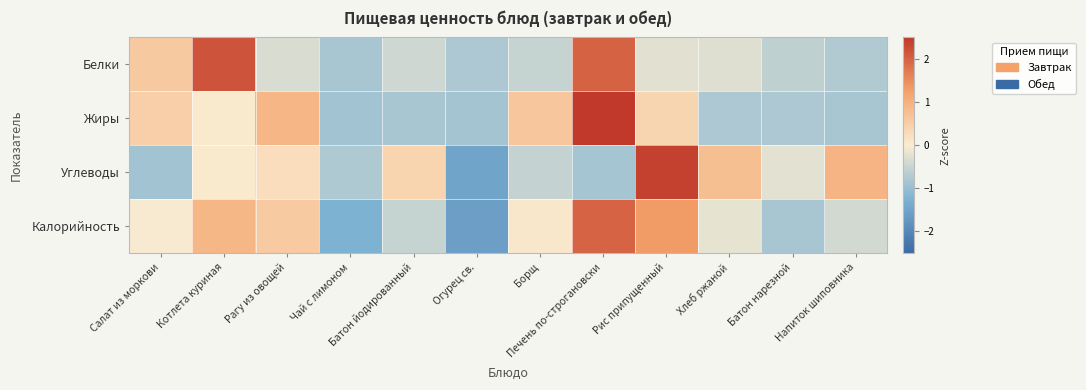

Reading left to right, transcribe all the data shown in this chart.

Белки: Салат из моркови=0.6	Котлета куриная=2.2	Рагу из овощей=-0.3	Чай с лимоном=-0.8	Батон йодированный=-0.4	Огурец св.=-0.8	Борщ=-0.5	Печень по-строгановски=2.0	Рис припущенный=-0.2	Хлеб ржаной=-0.3	Батон нарезной=-0.6	Напиток шиповника=-0.7
Жиры: Салат из моркови=0.5	Котлета куриная=0.0	Рагу из овощей=0.9	Чай с лимоном=-0.9	Батон йодированный=-0.8	Огурец св.=-0.9	Борщ=0.6	Печень по-строгановски=2.5	Рис припущенный=0.4	Хлеб ржаной=-0.8	Батон нарезной=-0.8	Напиток шиповника=-0.8
Углеводы: Салат из моркови=-0.9	Котлета куриная=0.0	Рагу из овощей=0.3	Чай с лимоном=-0.8	Батон йодированный=0.4	Огурец св.=-1.5	Борщ=-0.5	Печень по-строгановски=-0.9	Рис припущенный=2.4	Хлеб ржаной=0.8	Батон нарезной=-0.2	Напиток шиповника=0.9
Калорийность: Салат из моркови=-0.0	Котлета куриная=0.9	Рагу из овощей=0.6	Чай с лимоном=-1.3	Батон йодированный=-0.5	Огурец св.=-1.6	Борщ=0.1	Печень по-строгановски=2.0	Рис припущенный=1.3	Хлеб ржаной=-0.2	Батон нарезной=-0.8	Напиток шиповника=-0.4